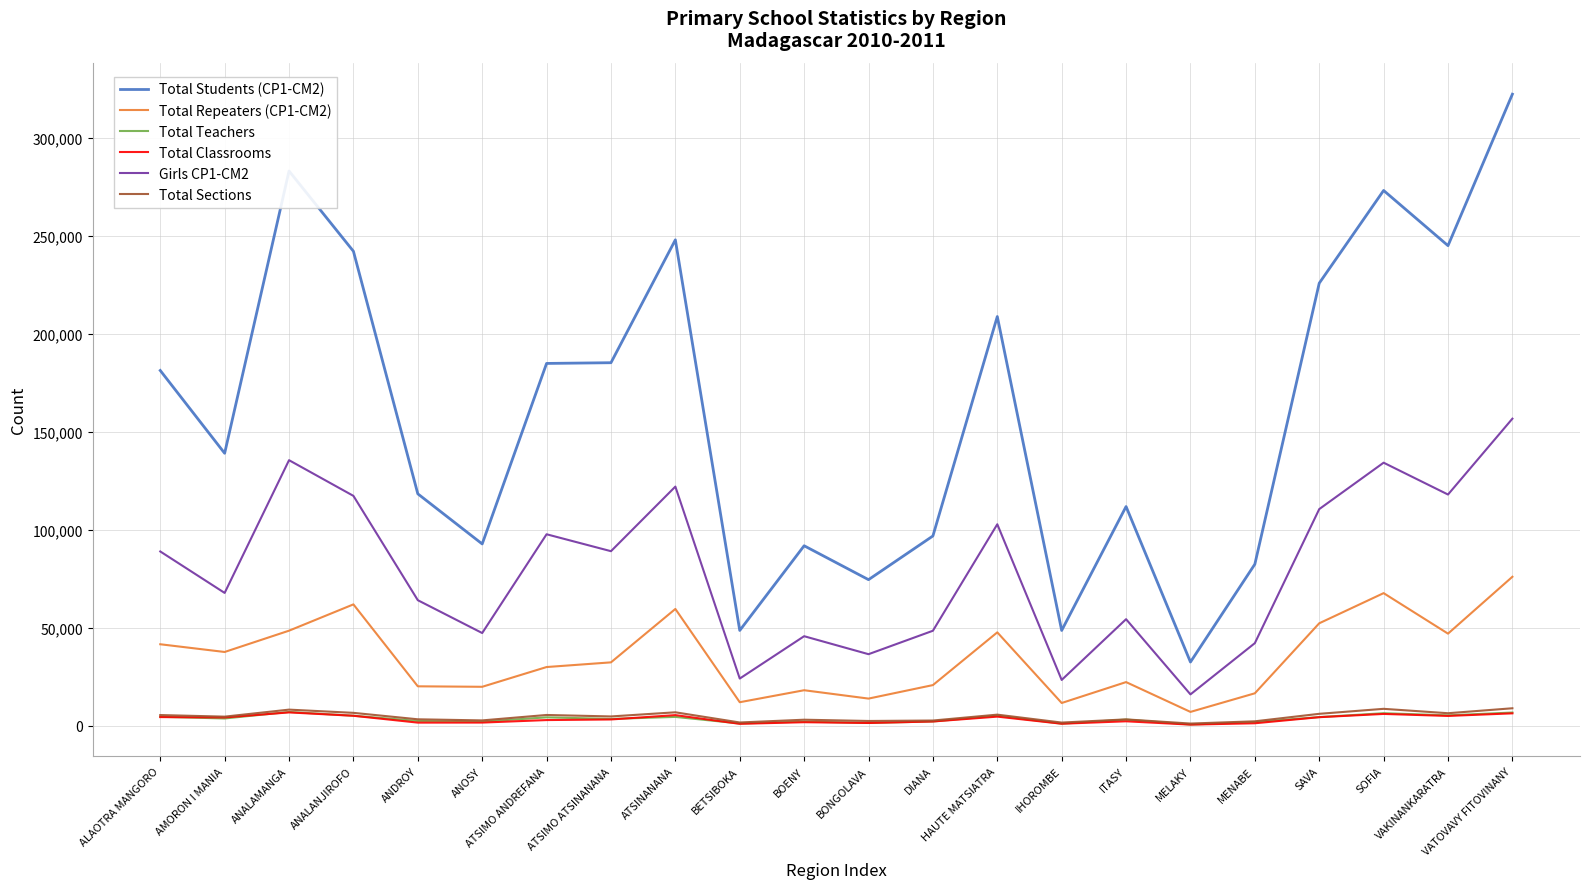

True or false: Total Students (CP1-CM2) and Total Classrooms intersect in this chart.

False